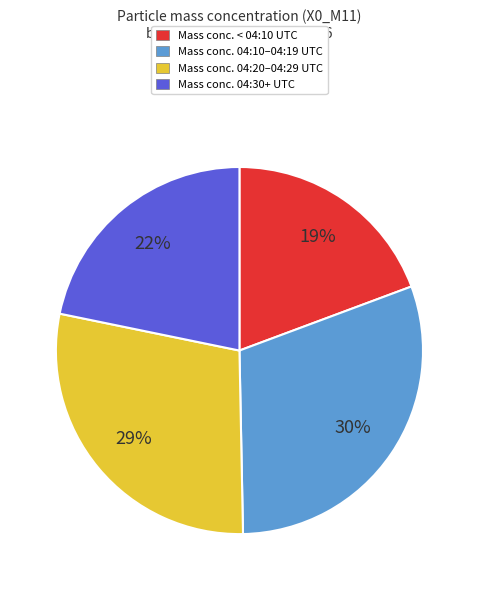

Is the sum of Mass conc. 04:10–04:19 UTC and Mass conc. 04:20–04:29 UTC greater than half?

Yes